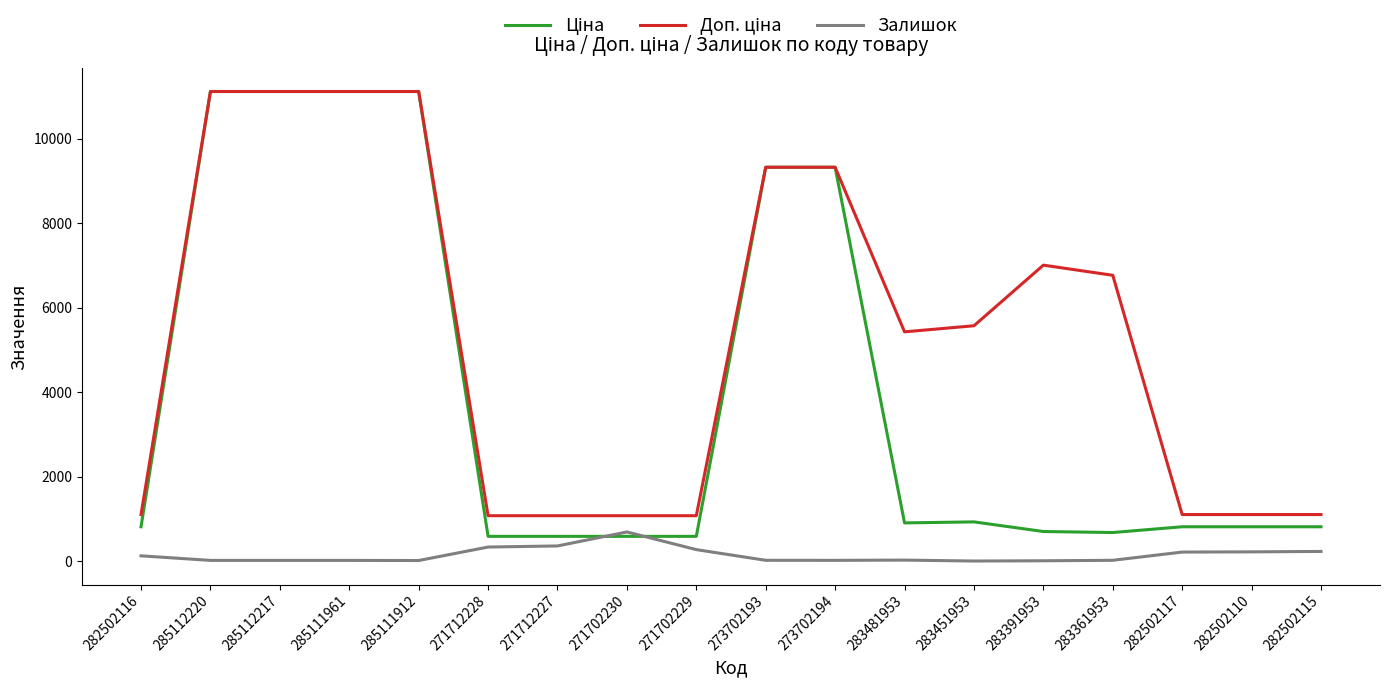

What is the difference between the highest and lowest values at 271702230?

488.5